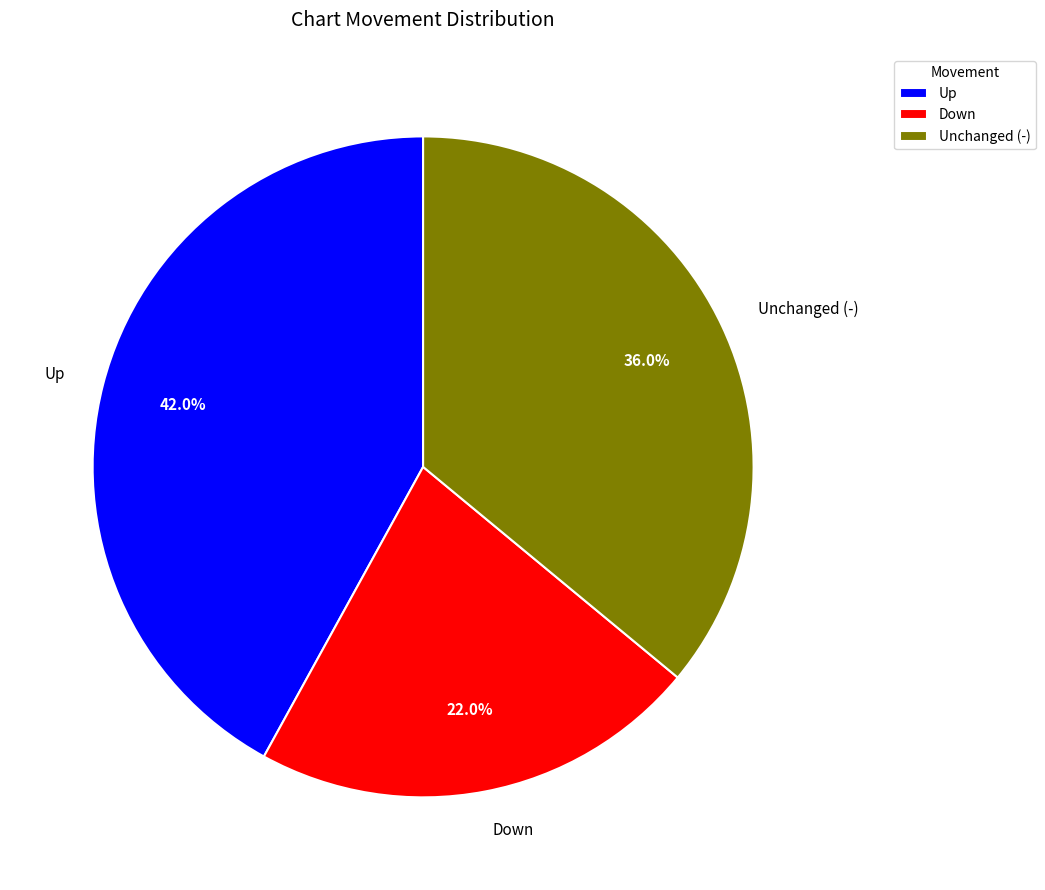

Combined, do Up and Unchanged (-) account for over 50%?

Yes